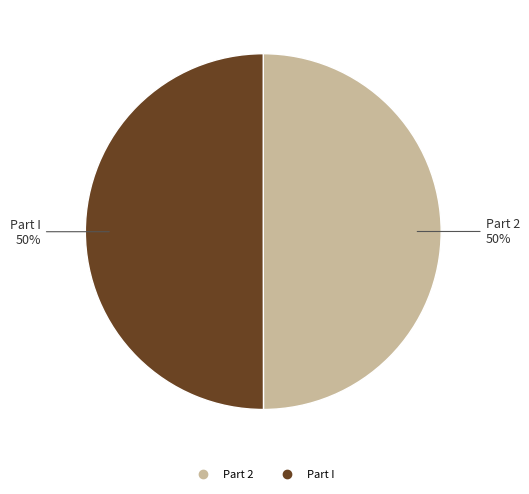

Approximately how many times larger is the value at Part I compared to Part 2?

1.0